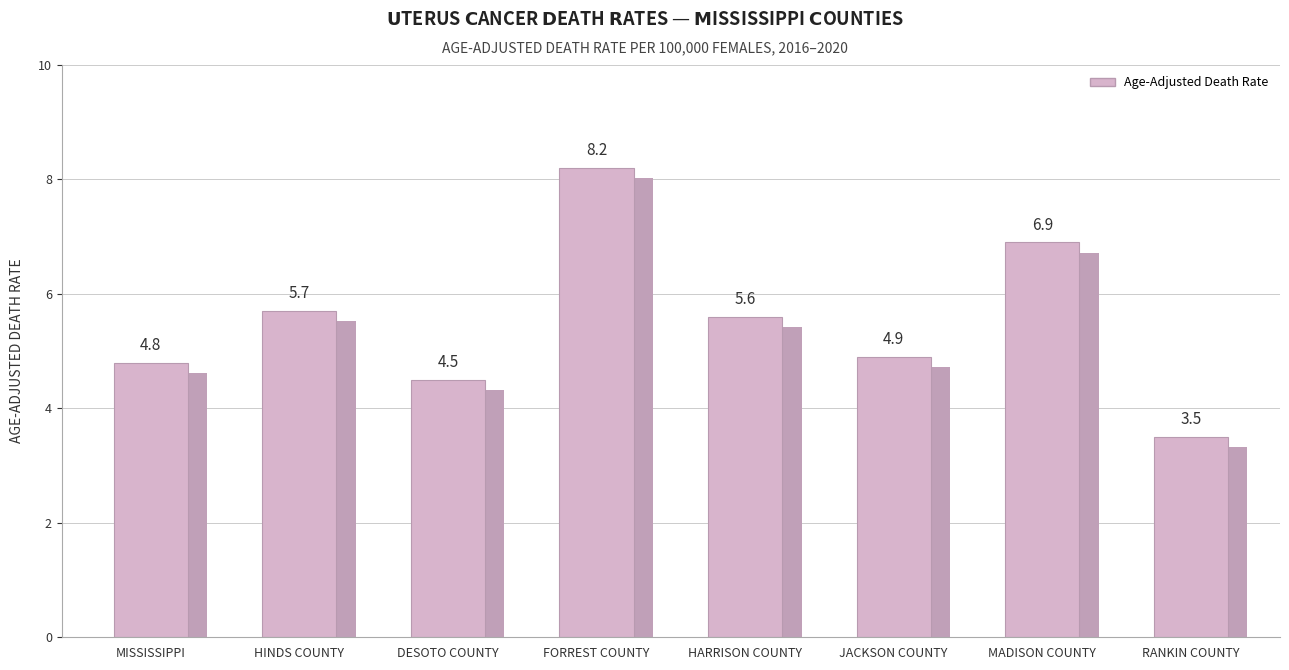

The value at MISSISSIPPI is 3.3. True or false?

False